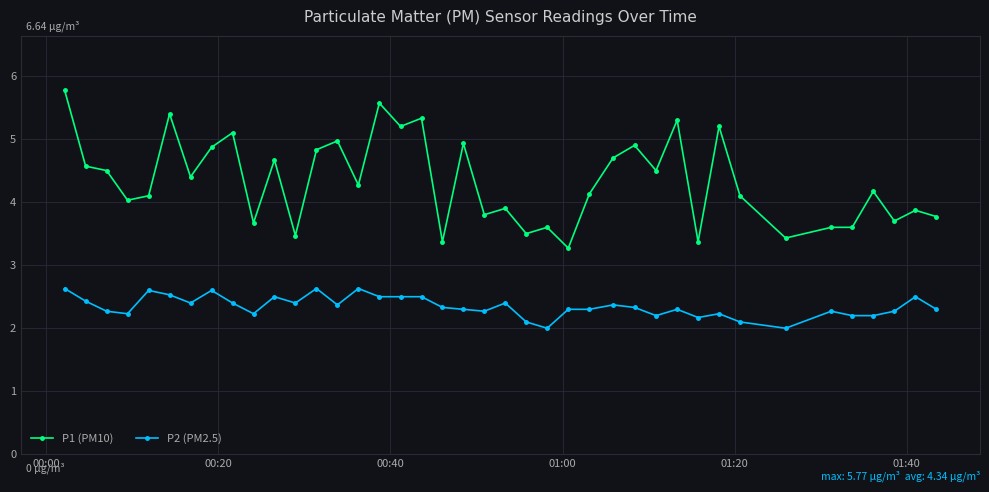

Which series has the widest spread of values?

P1 (PM10)